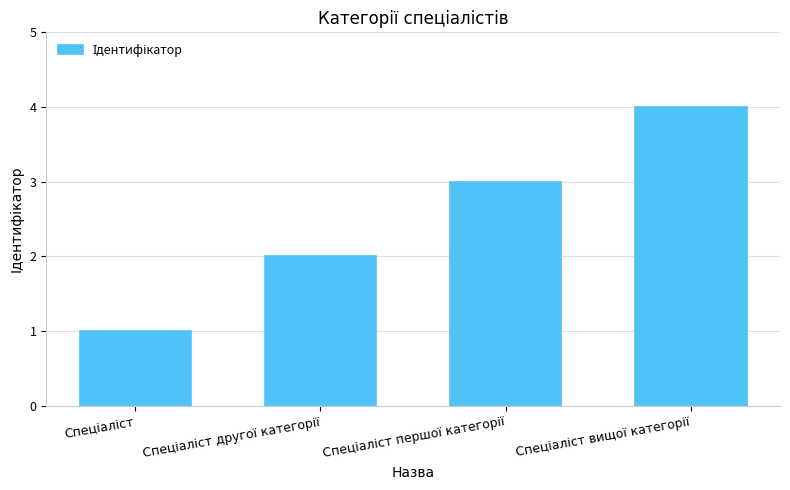

What is the maximum value shown in the chart?

4